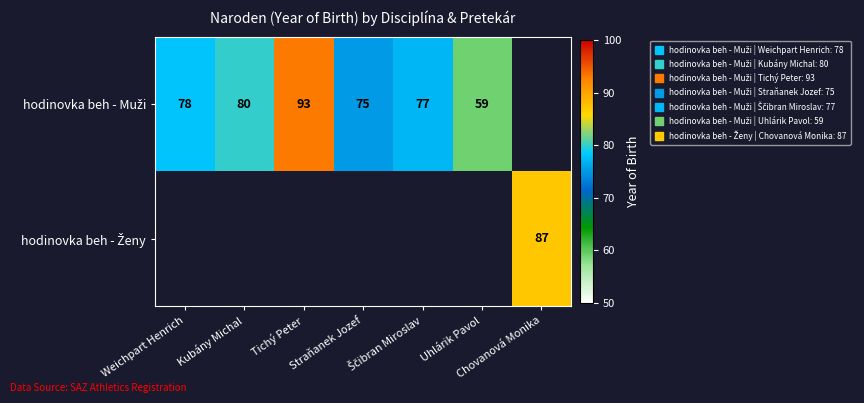

Which series changed the most between Ščibran Miroslav and Uhlárik Pavol?

hodinovka beh - Muži